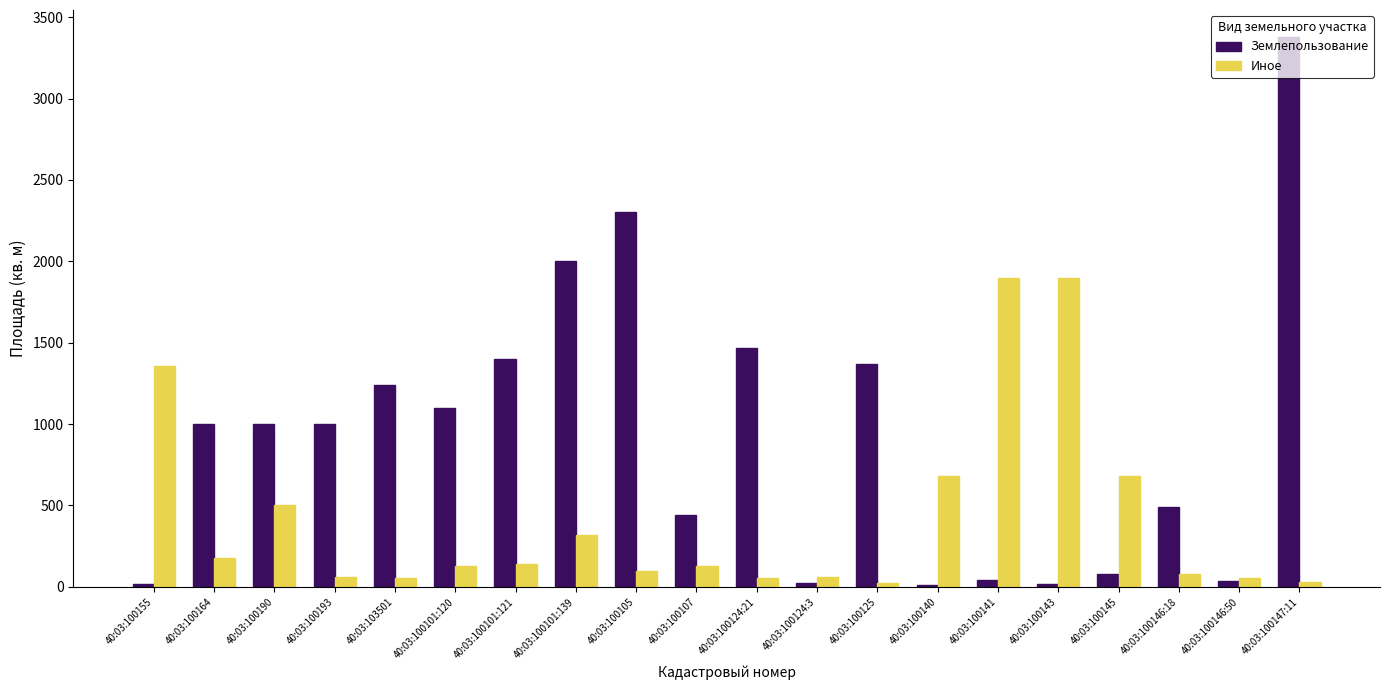

The value of Землепользование at 40:03:103501 is 2031.3. True or false?

False